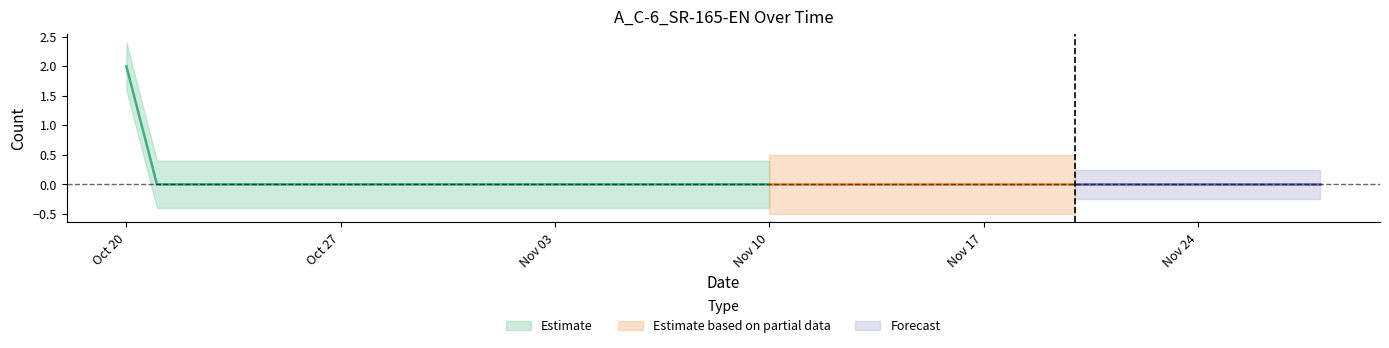

Which has a higher value, 2019-10-31 or 2019-11-02?

2019-10-31